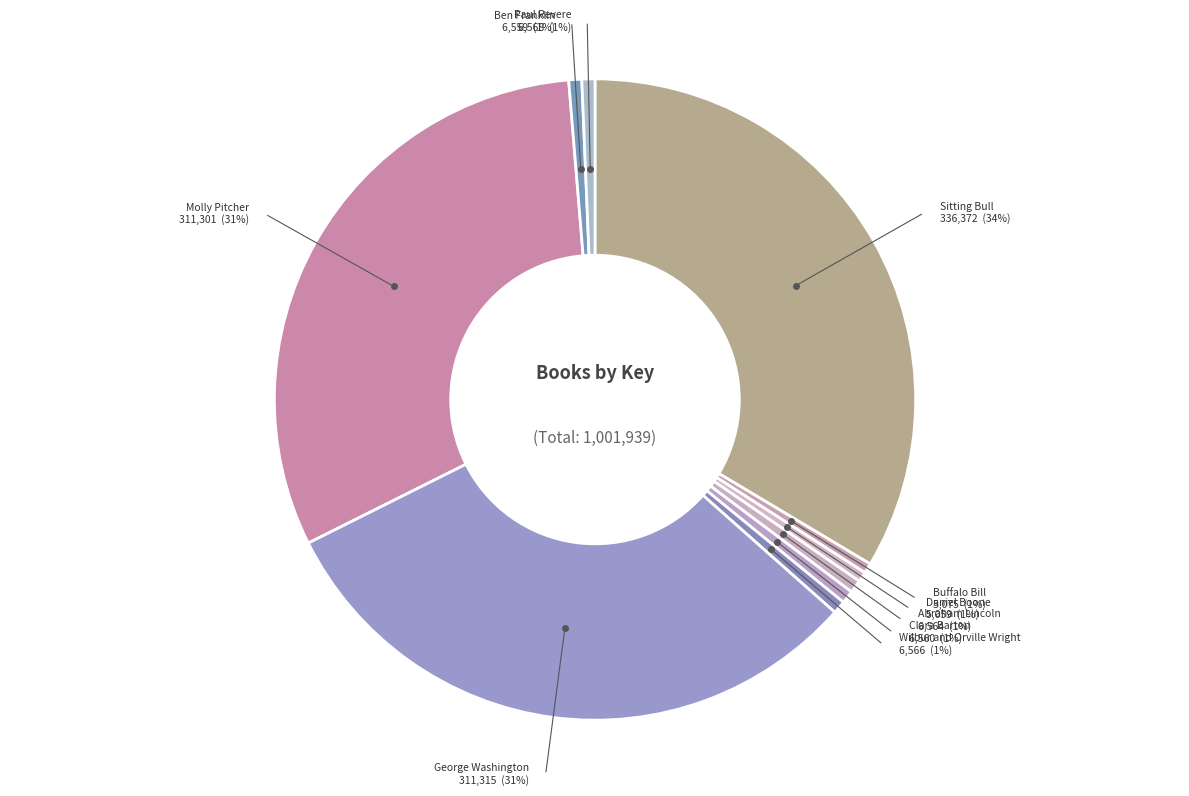

To the nearest percent, what is the combined percentage of Ben Franklin and Clara Barton?

1%